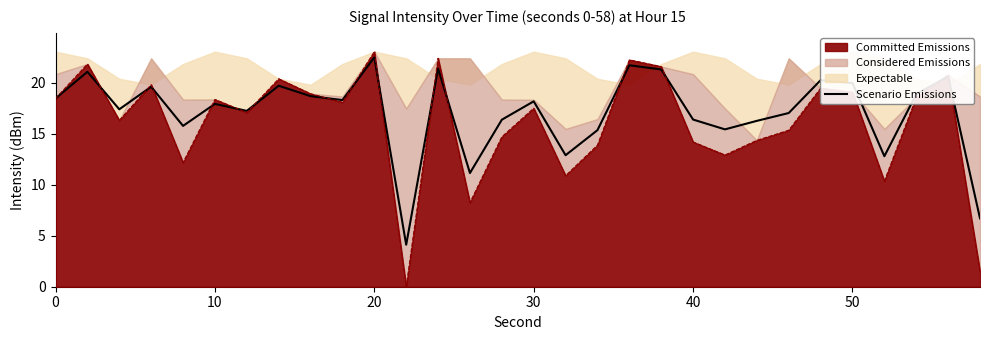

Which label corresponds to the largest value in the chart?

20